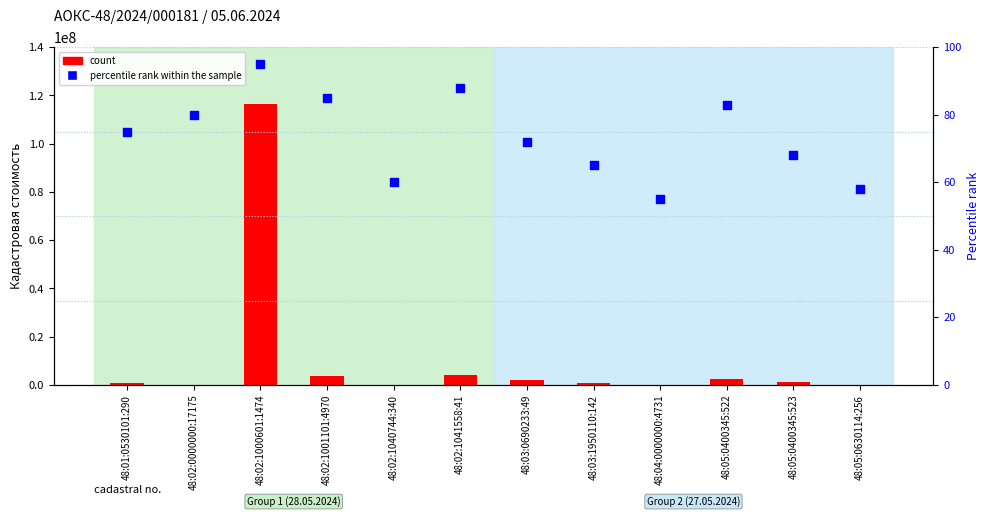

What are all the series names shown in the legend?

count, percentile rank within the sample